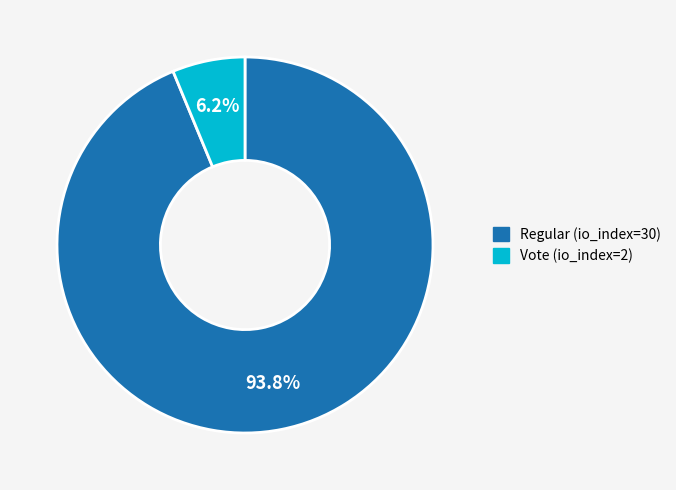

Is it true that Vote (io_index=2) is 21% of the pie?

False